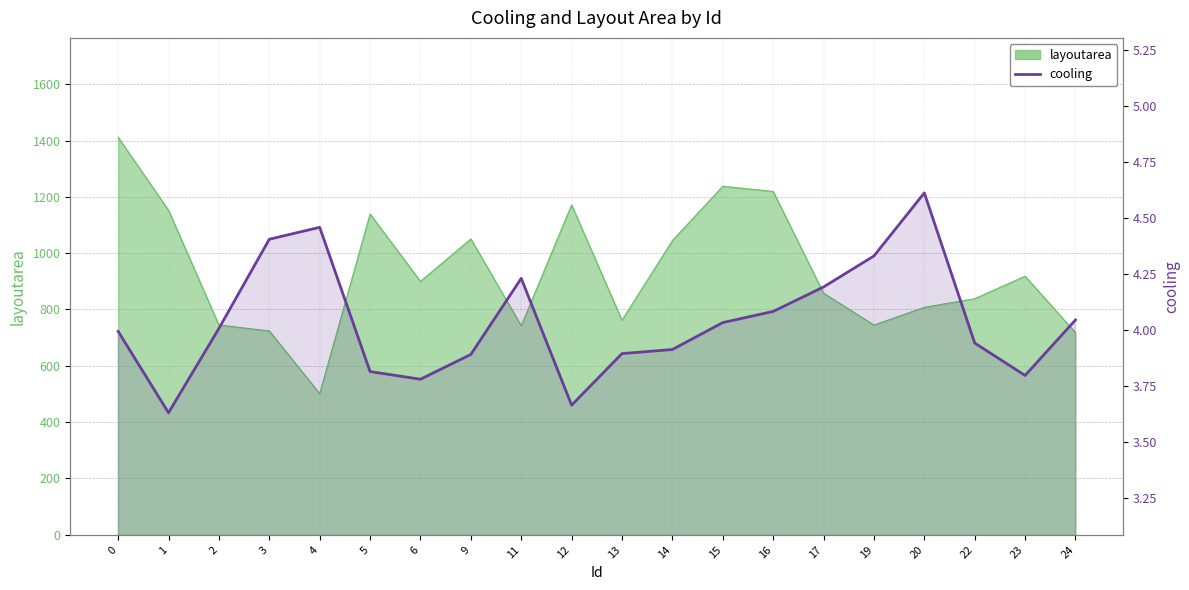

What is the change in value from 3 to 11?

-0.2